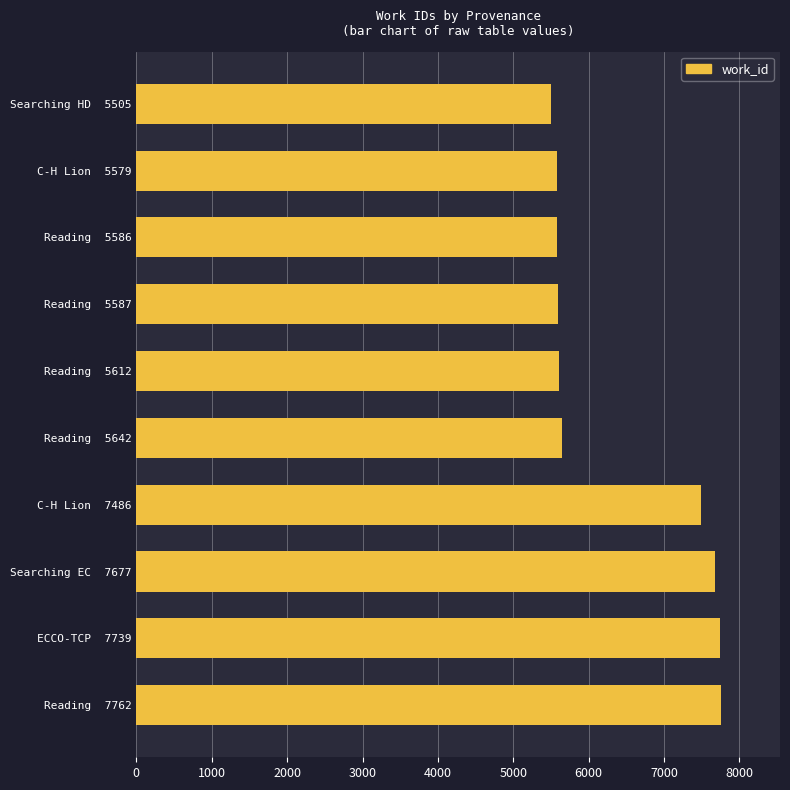

The value at Reading  5587 is 10031. True or false?

False